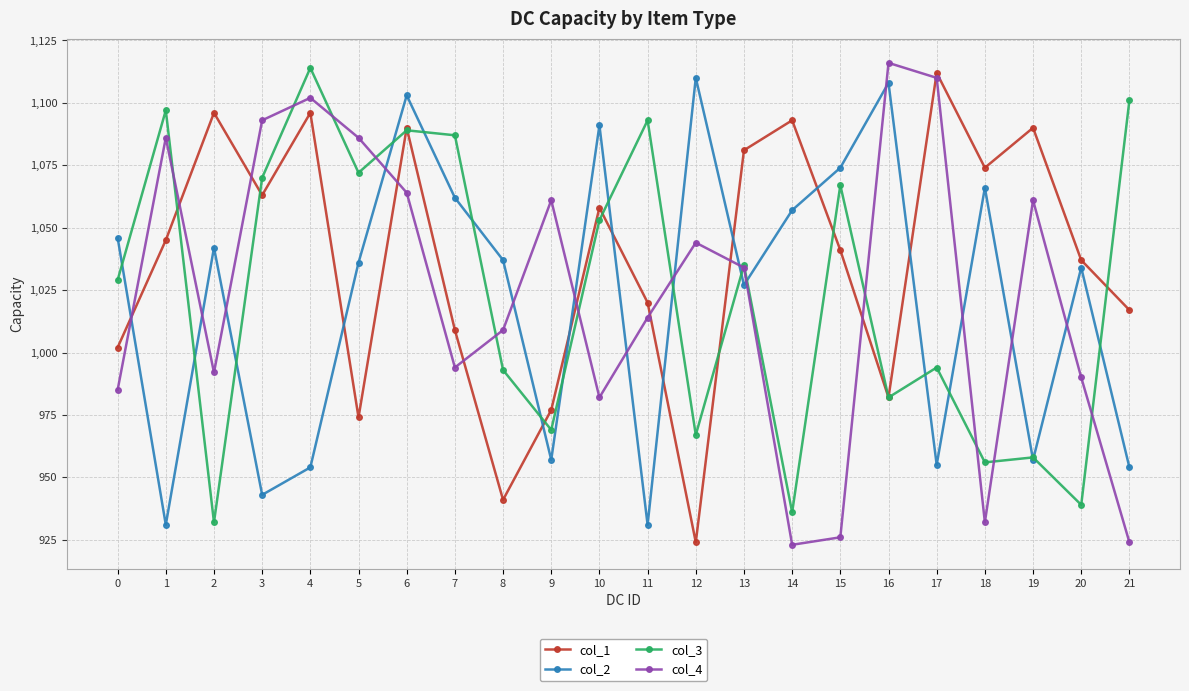

How many interior local valleys does the col_4 series have?

5